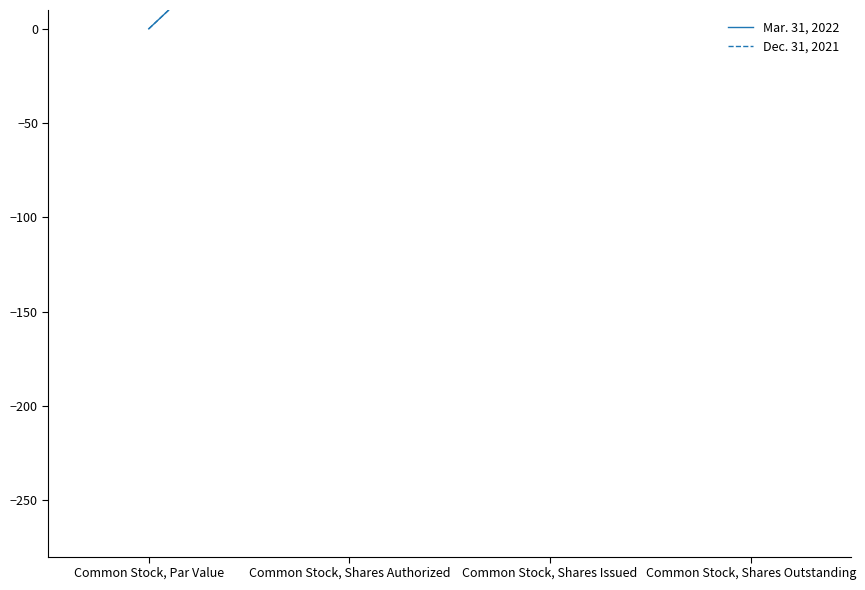

True or false: Dec. 31, 2021 has more than 1 interior local peaks.

False